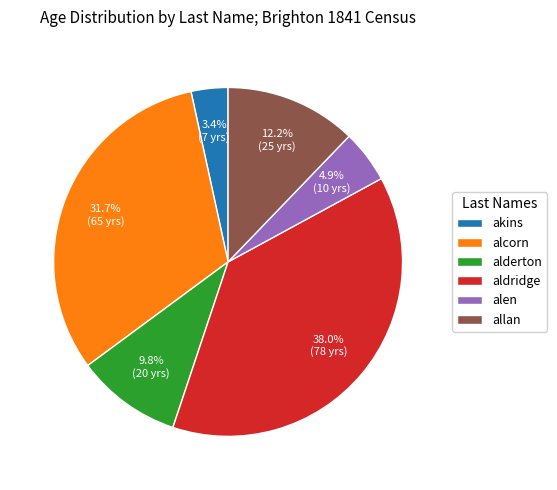

To the nearest percent, what portion does aldridge represent?

38%